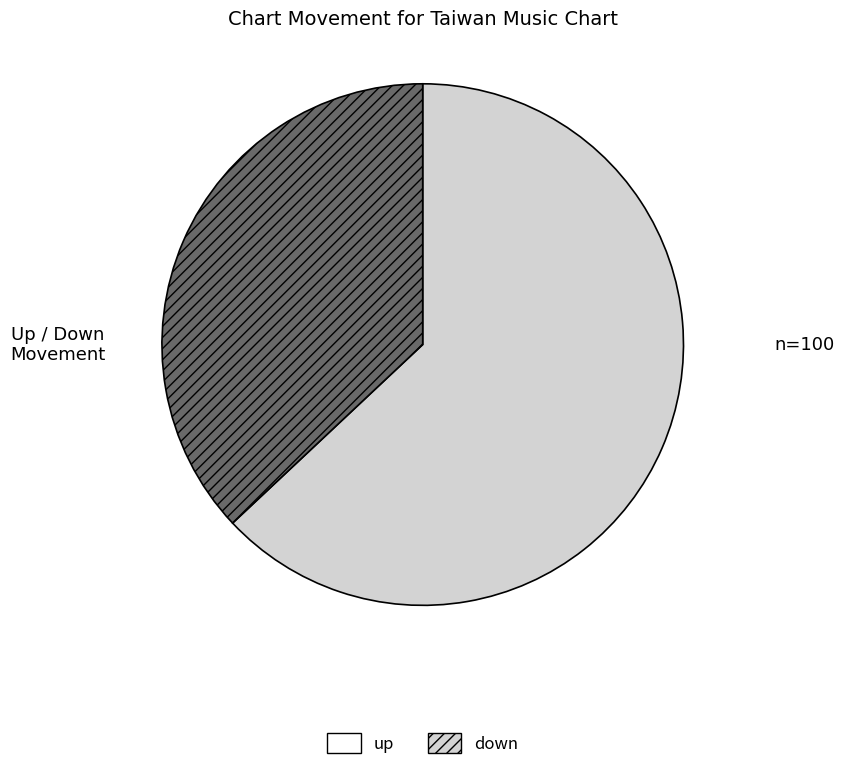

Is it true that up is 63% of the pie?

True